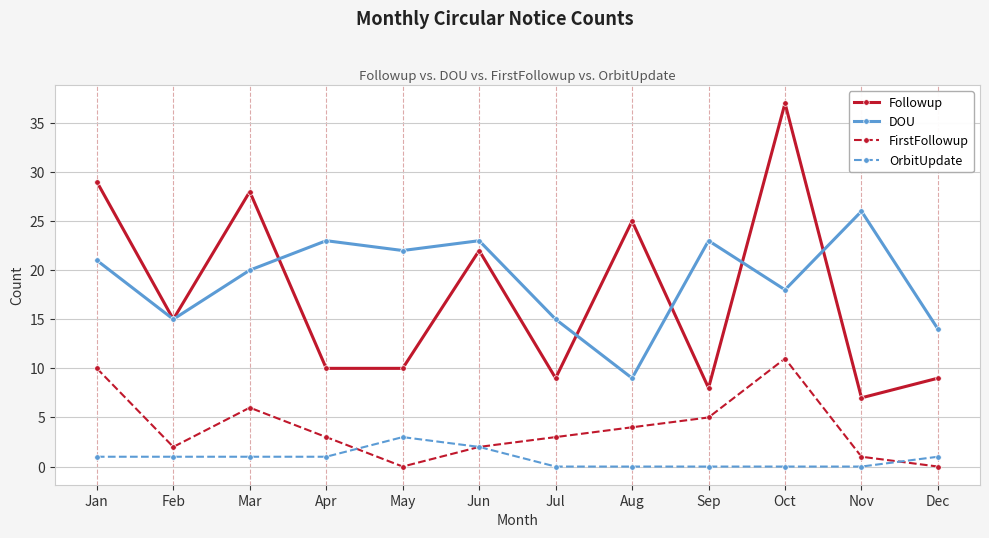

What is the sum of the Followup values at Jan and Apr?

39